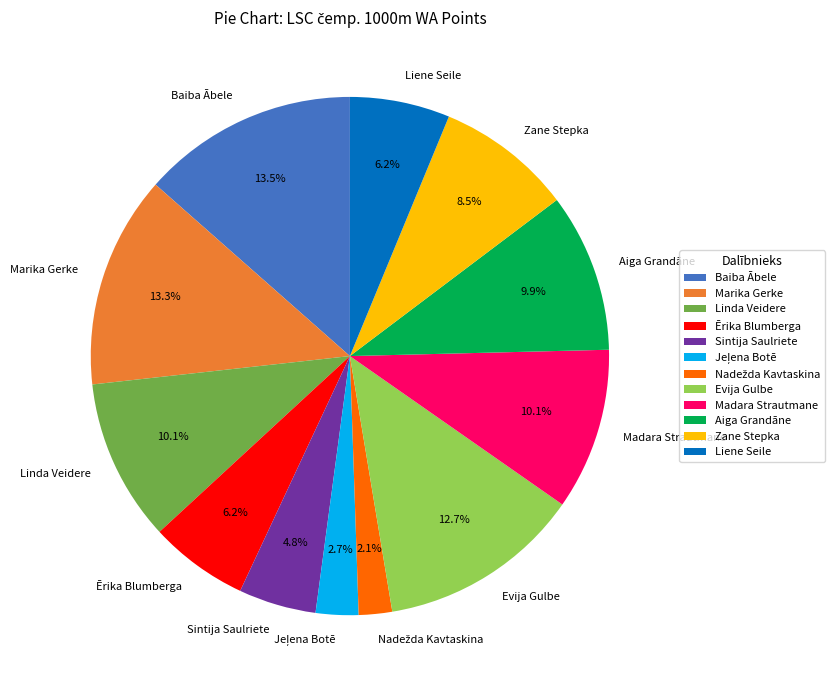

What percentage is the Madara Strautmane slice, to the nearest percent?

10%